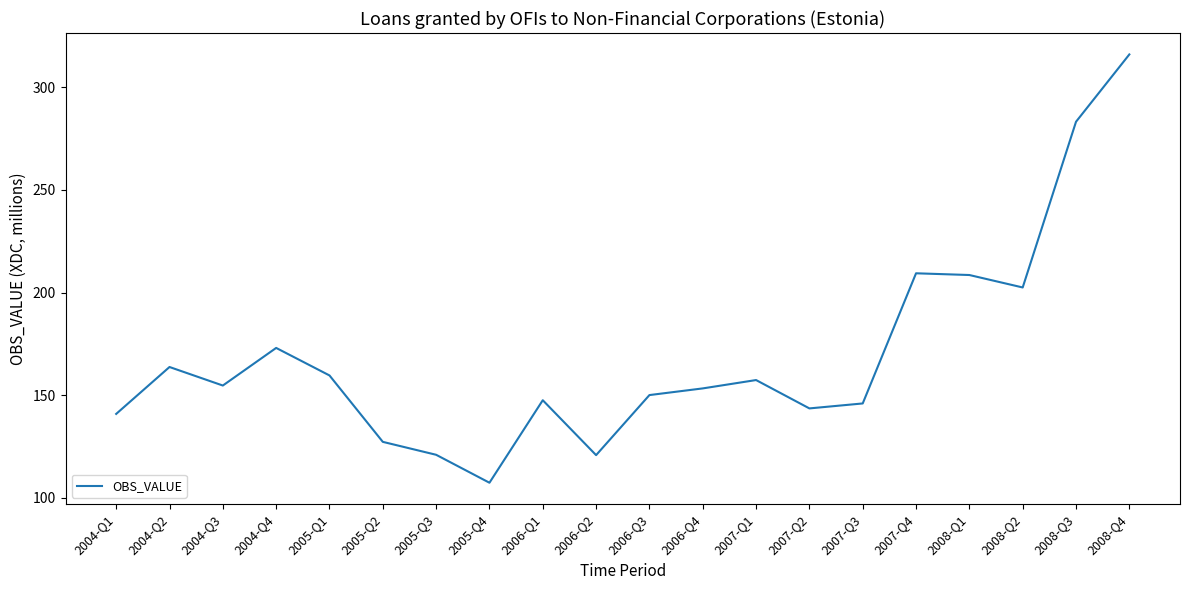

What value does the data have at 2008-Q4?

316.0